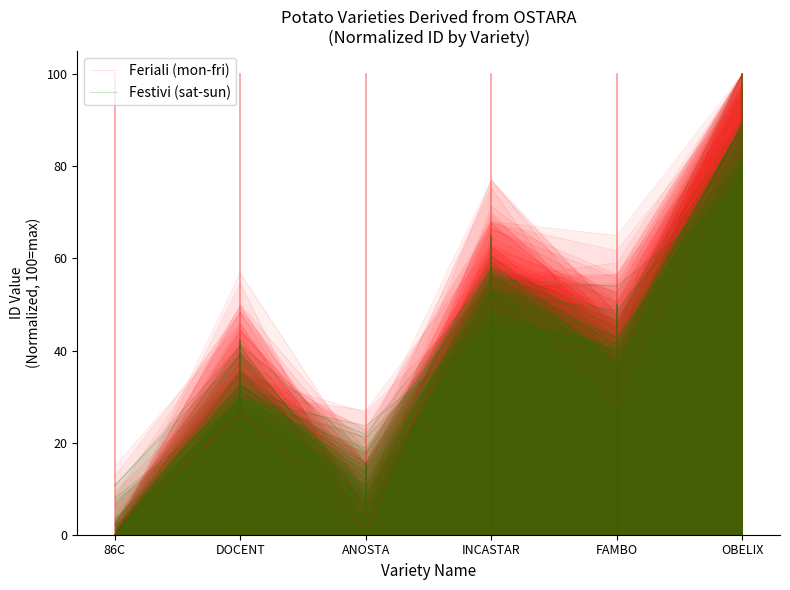

Where is the first local maximum for Festivi (sat-sun)?

DOCENT